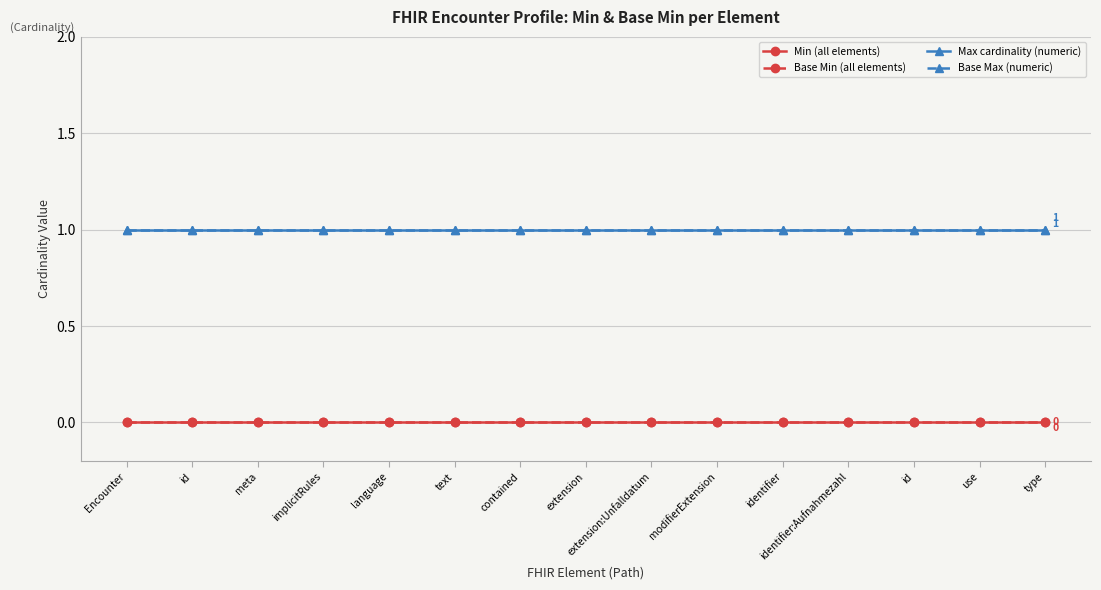

What is the total value across all series at id?

2